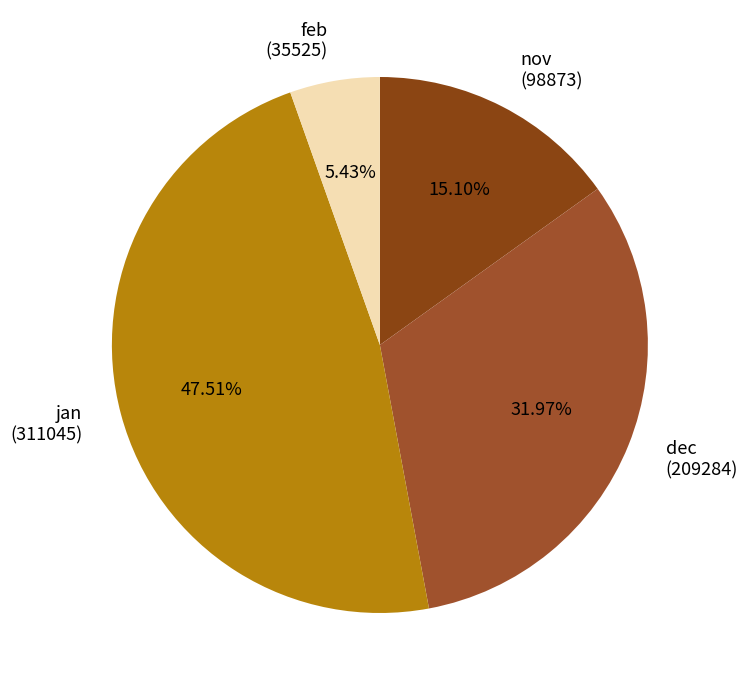

What is the ratio of the value at dec (209284) to the value at nov (98873)?

2.1